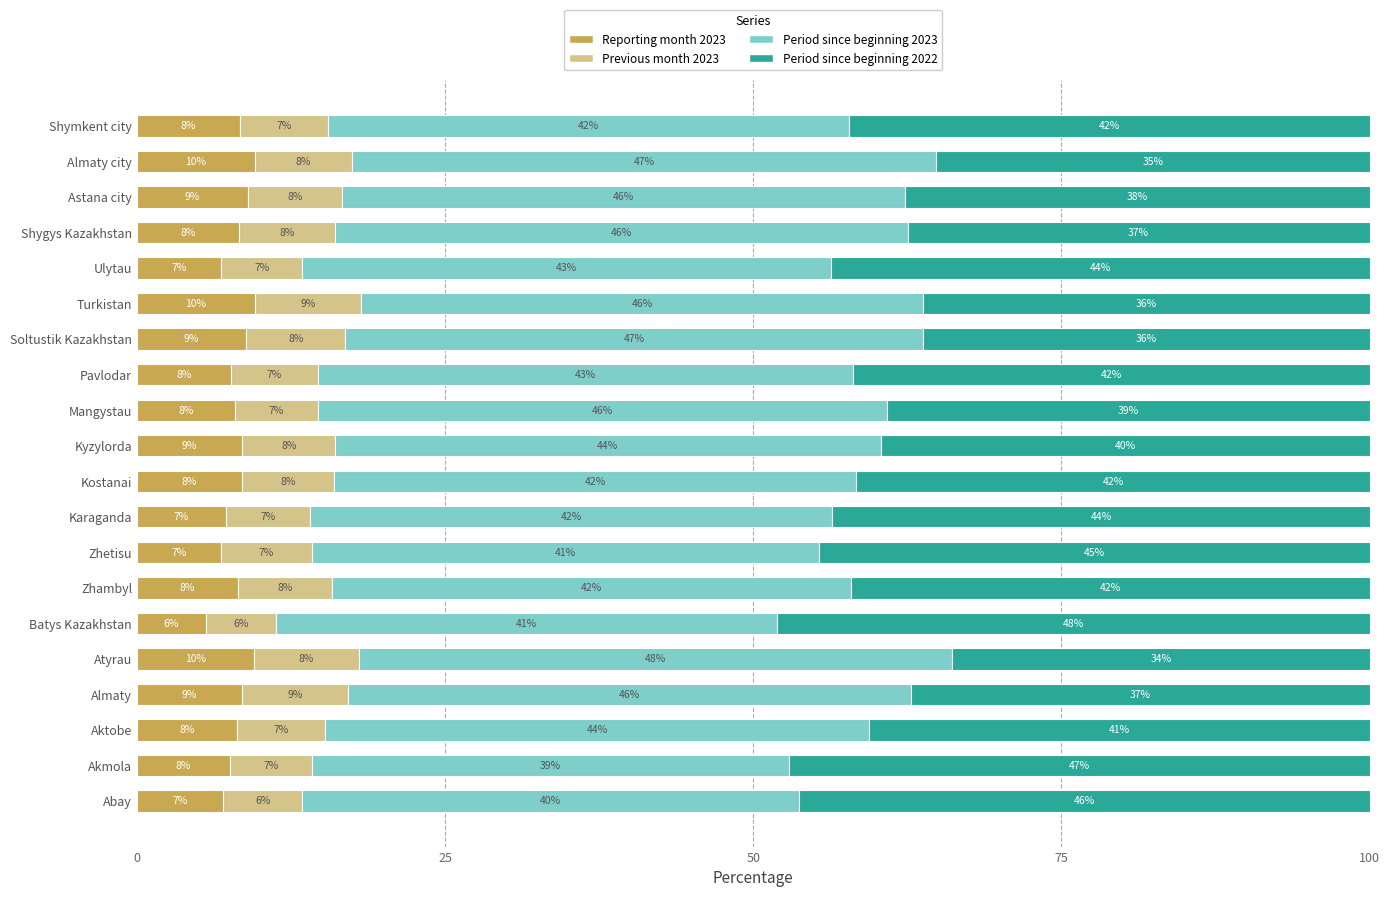

The value of Reporting month 2023 at Zhetisu is 6.8. True or false?

True